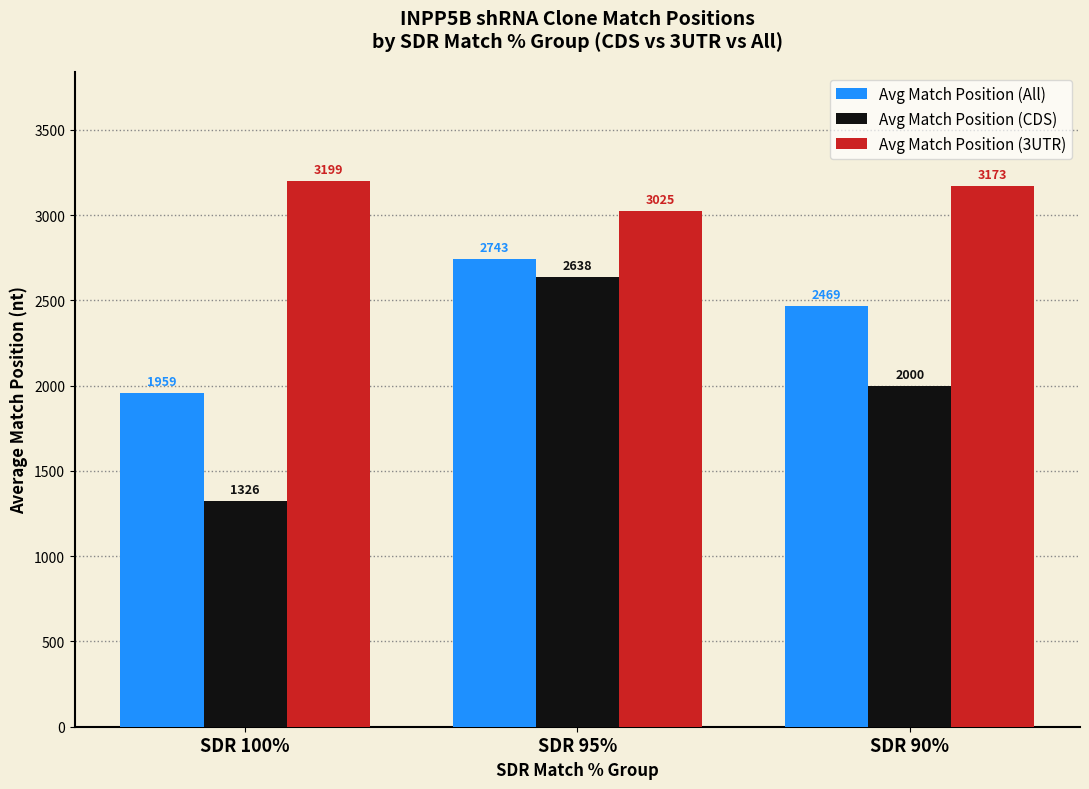

At which label is Avg Match Position (3UTR) closest to 3112?

SDR 90%